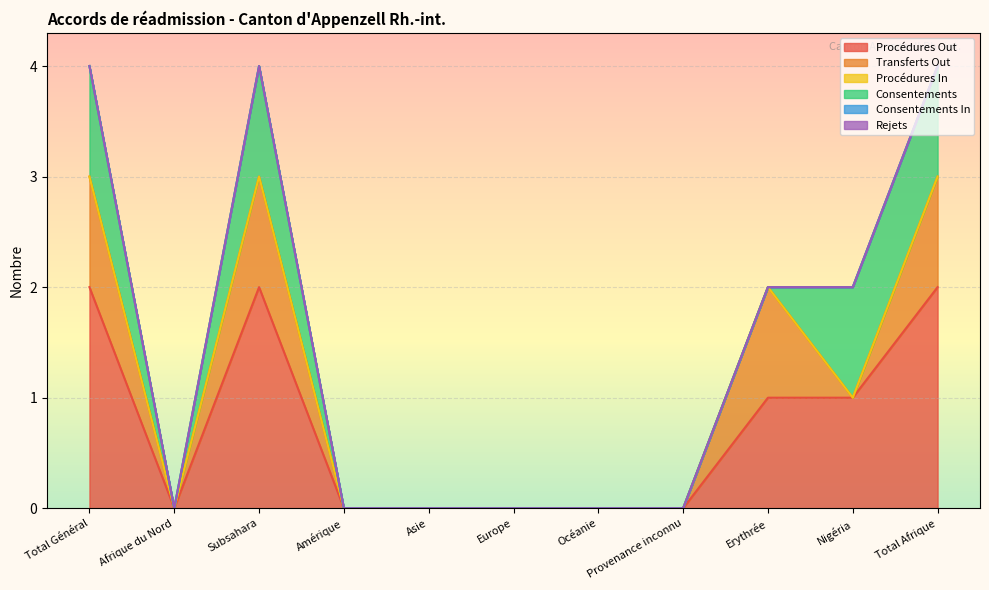

What is the label of the 11th point from the left?

Total Afrique